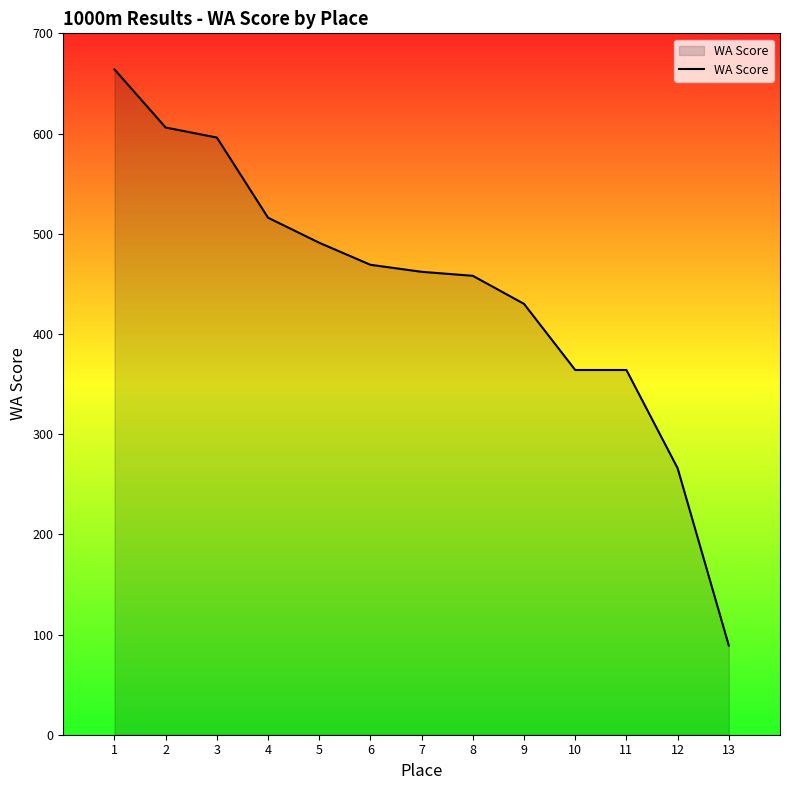

Read the value at 13.

89